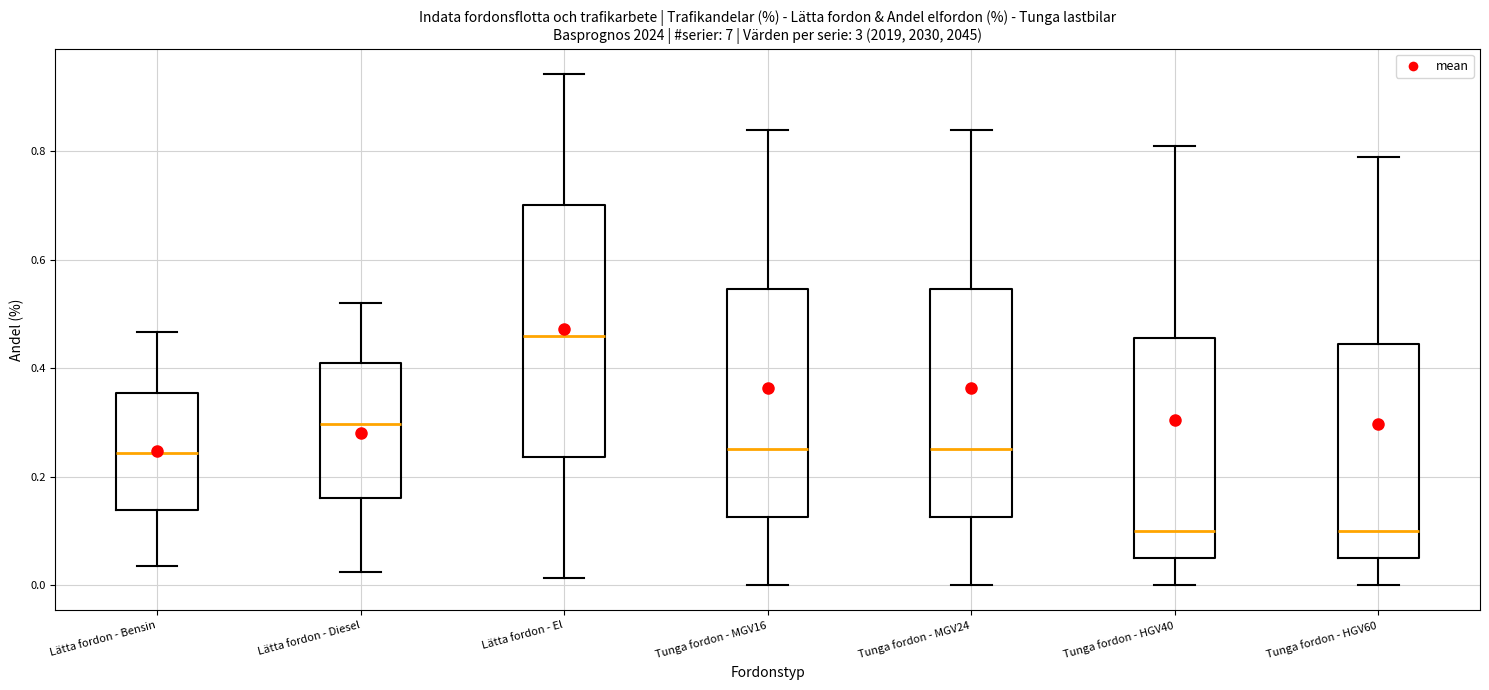

Which box's median line is the highest?

Lätta fordon - El